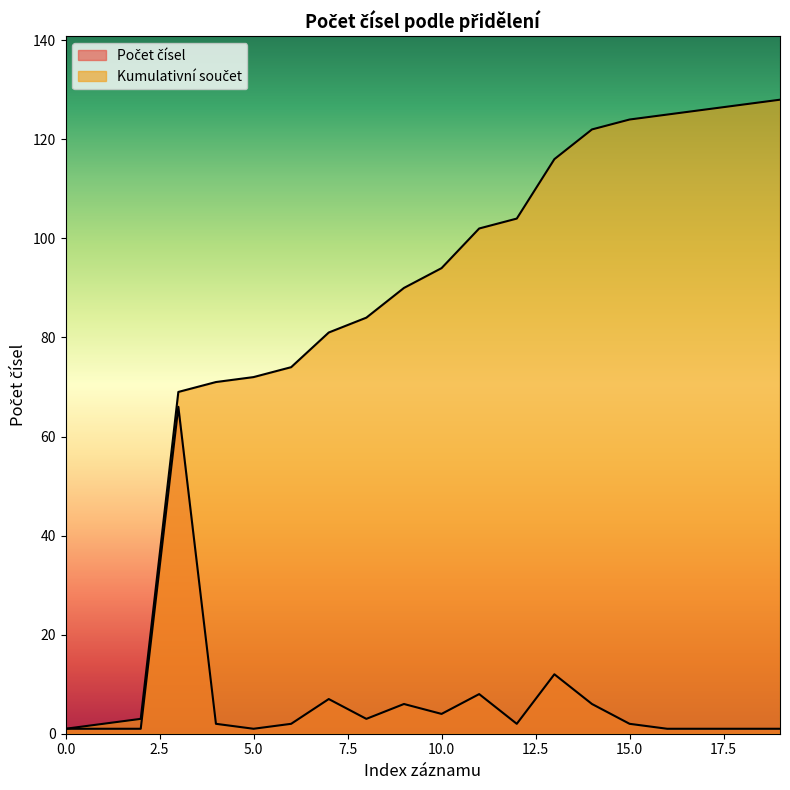

Rank the series by their maximum value, from highest to lowest.

Kumulativní součet, Počet čísel